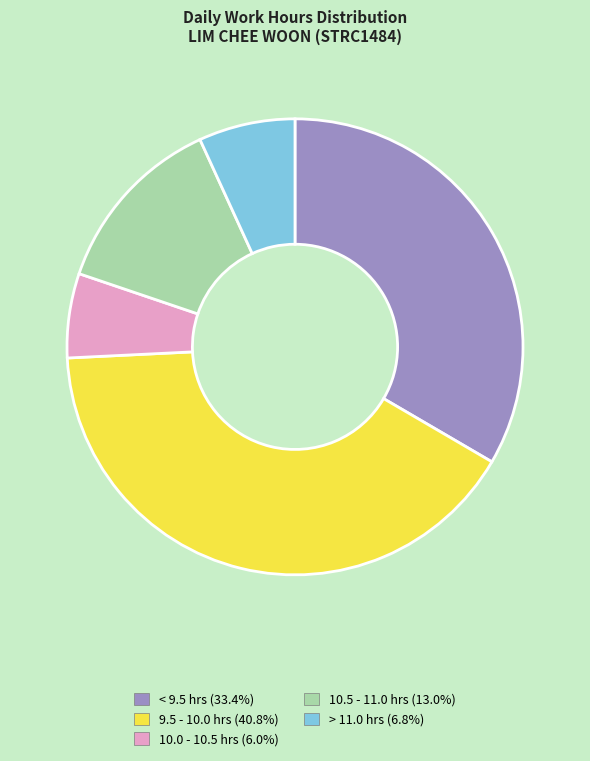

Is there any slice that represents more than half of the pie?

No